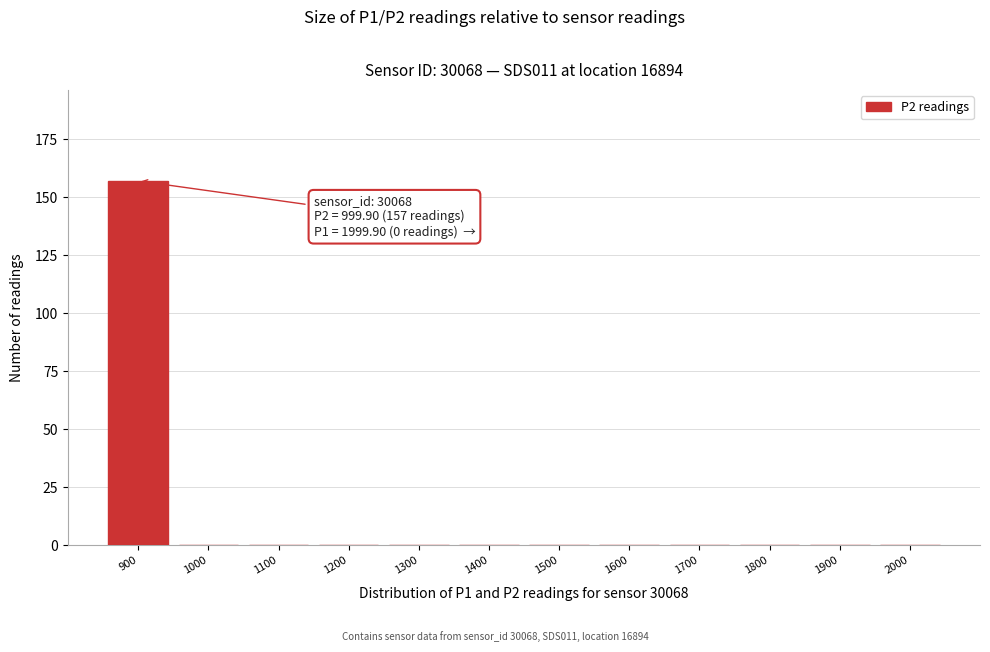

Reading right to left, transcribe all the data shown in this chart.

2000=0	1900=0	1800=0	1700=0	1600=0	1500=0	1400=0	1300=0	1200=0	1100=0	1000=0	900=157